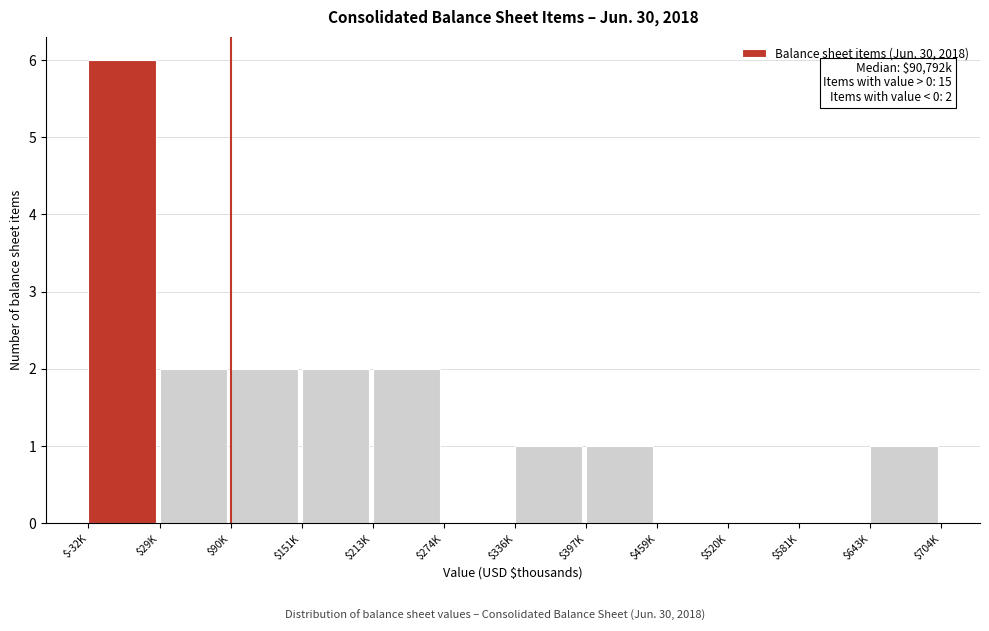

What is the sum of all values?

17